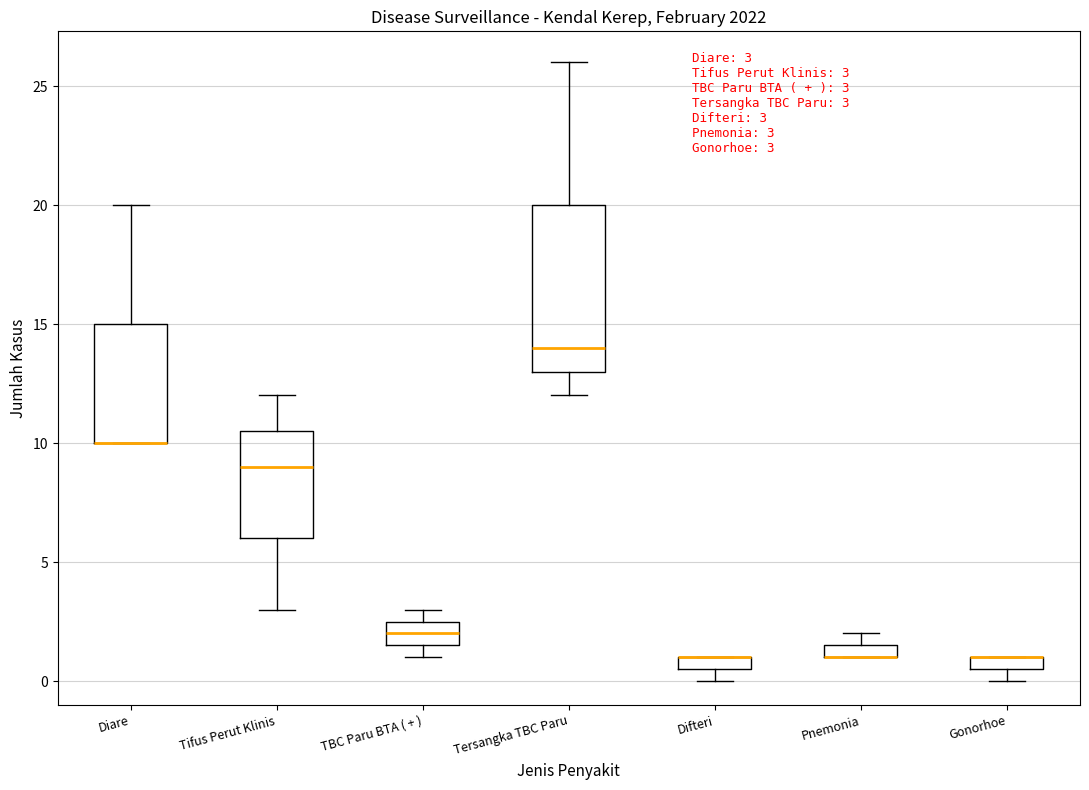

Which box is the tallest, from its lower edge to its upper edge?

Tersangka TBC Paru